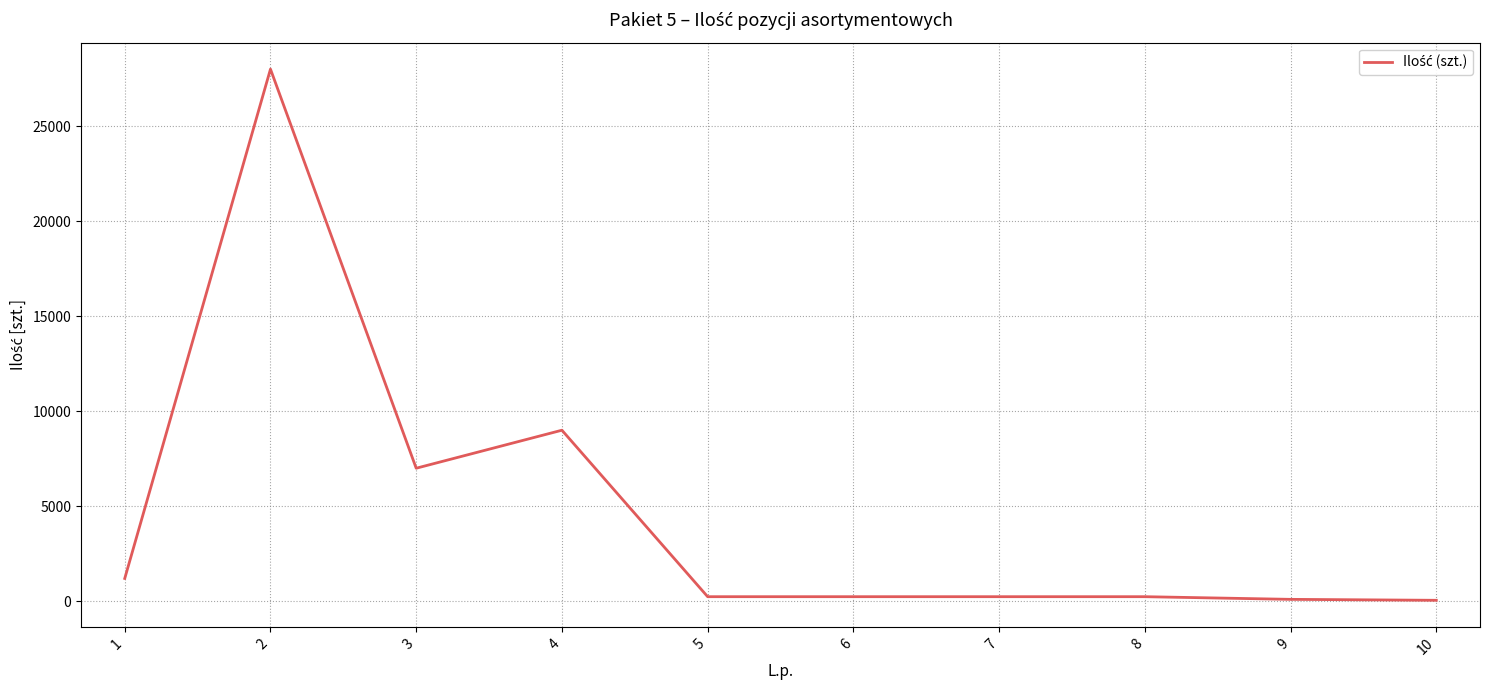

What is the difference between the maximum and minimum values?

27950